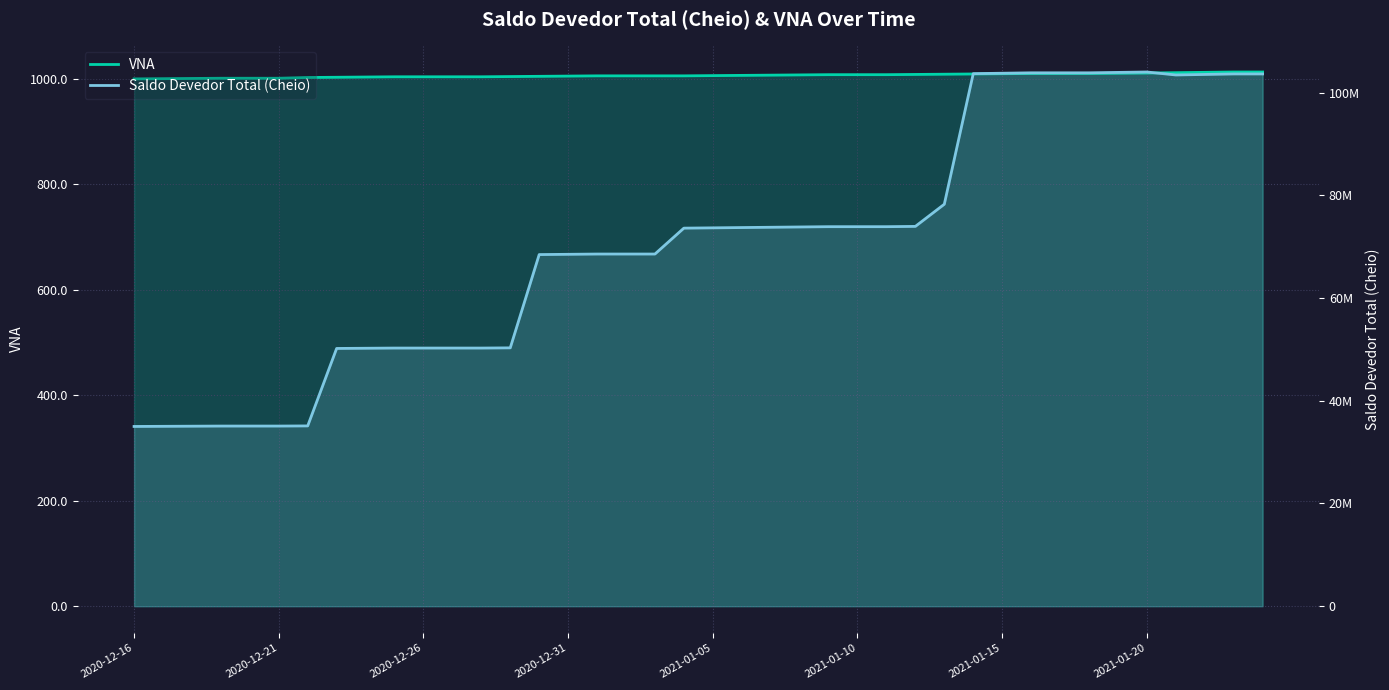

True or false: Saldo Devedor Total (Cheio) and VNA cross at least once.

False